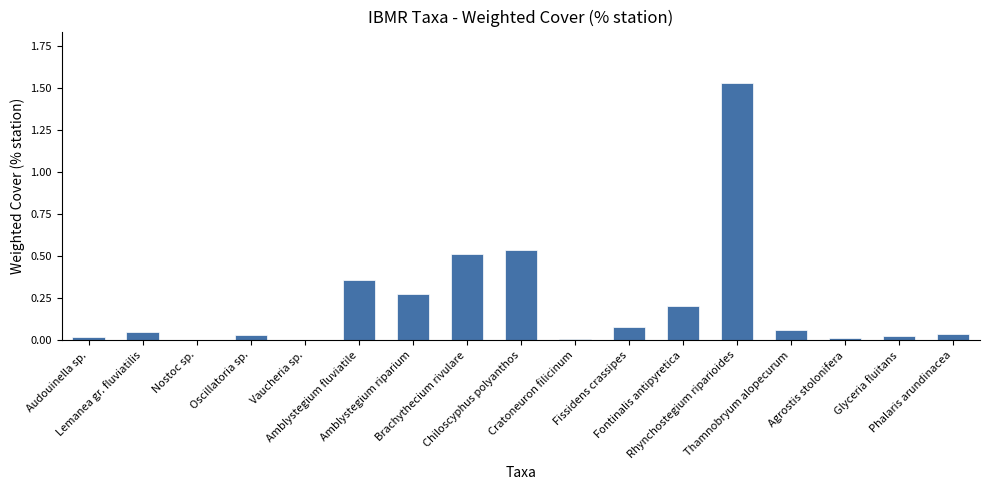

How many distinct data groups are displayed?

1